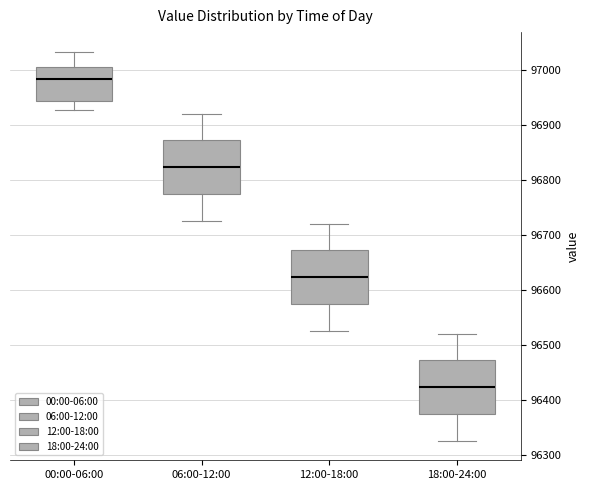

Reading left to right, transcribe this box plot: for each box, give where its median line is, the range the box spans, and where its two whiskers end, as read against the y-axis. The values are not printed on the chart, so give them approximately, as read against the axis.

00:00-06:00: median 96980, box 96940 to 97010, whiskers 96930 to 97030
06:00-12:00: median 96820, box 96770 to 96870, whiskers 96730 to 96920
12:00-18:00: median 96620, box 96570 to 96670, whiskers 96530 to 96720
18:00-24:00: median 96420, box 96370 to 96470, whiskers 96330 to 96520